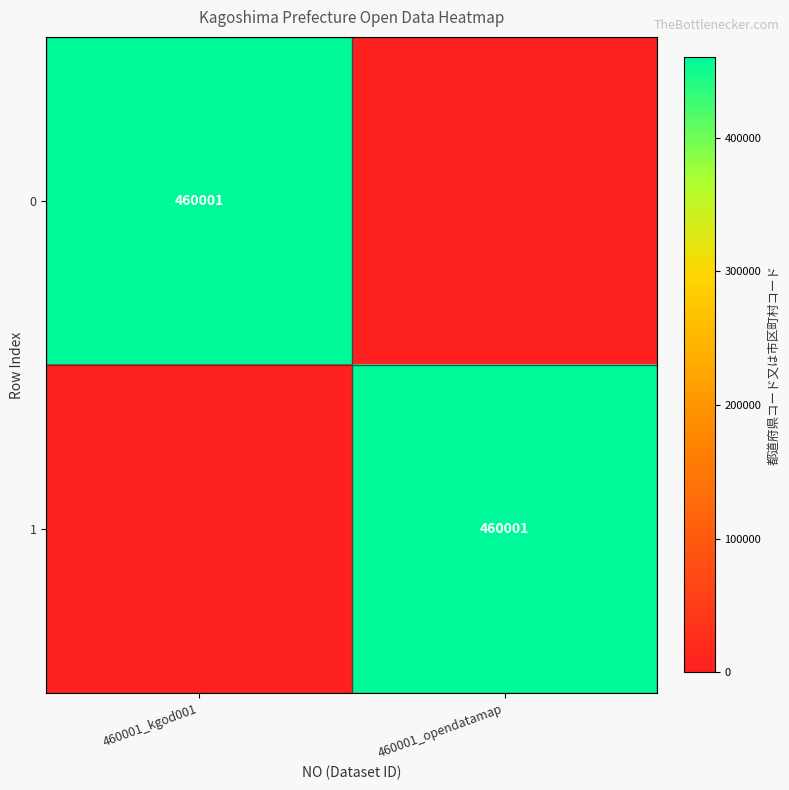

The 1 series shows 460001 at 460001_opendatamap. True or false?

True